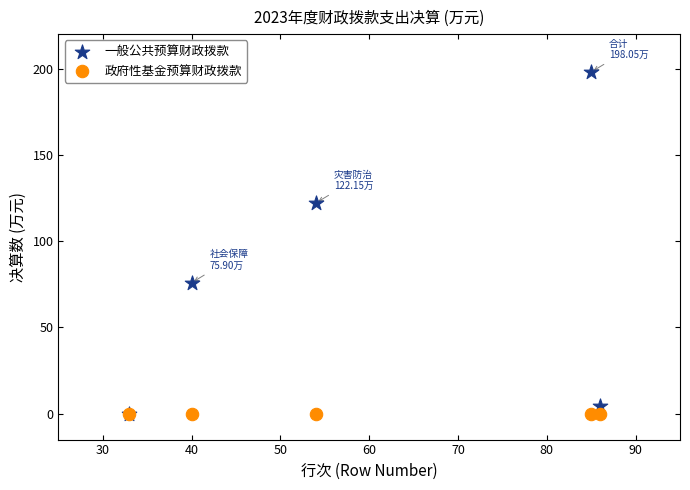

What are all the series names shown in the legend?

一般公共预算财政拨款, 政府性基金预算财政拨款